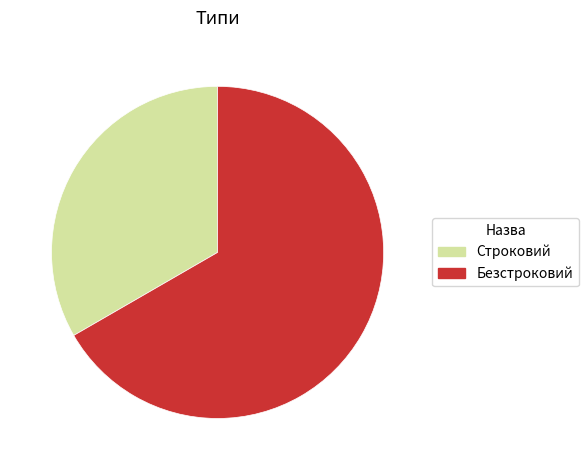

What is the ratio of the value at Строковий to the value at Безстроковий?

0.5